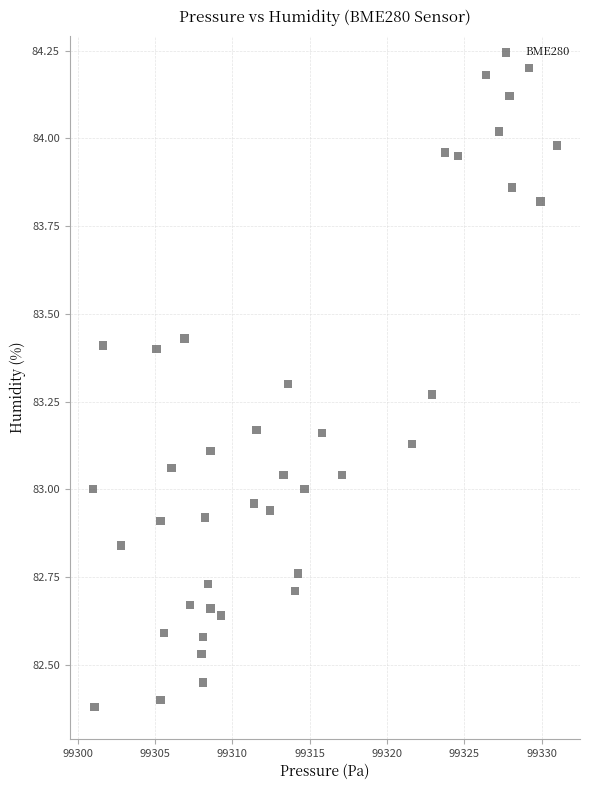

What is the range of Y values (max minus min)?

1.8